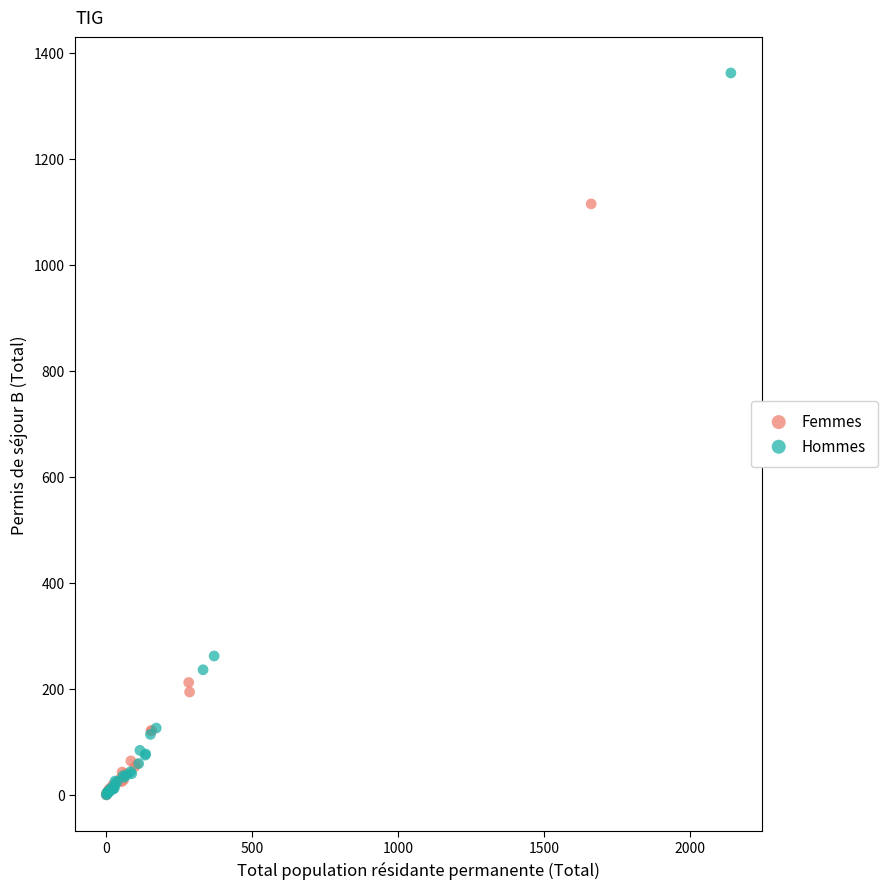

What are all the series names shown in the legend?

Femmes, Hommes